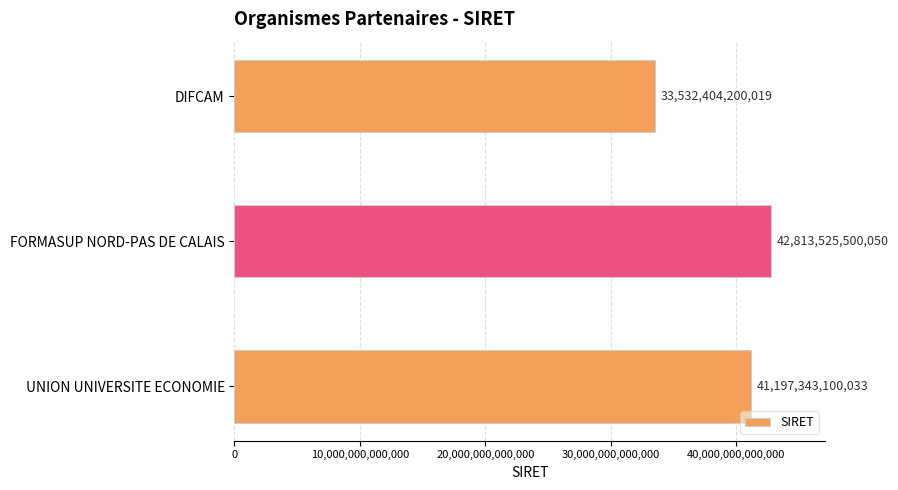

Approximately how many times larger is the value at FORMASUP NORD-PAS DE CALAIS compared to DIFCAM?

1.3